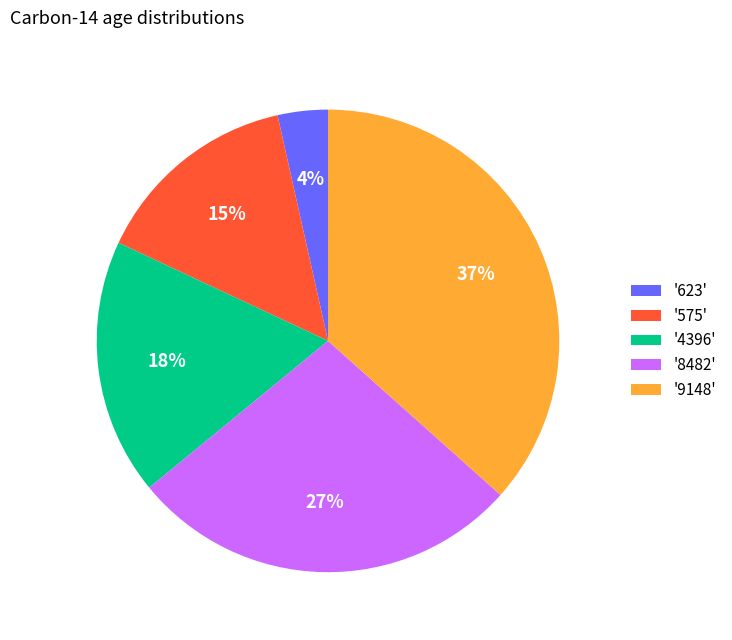

Is there any slice that represents more than half of the pie?

No